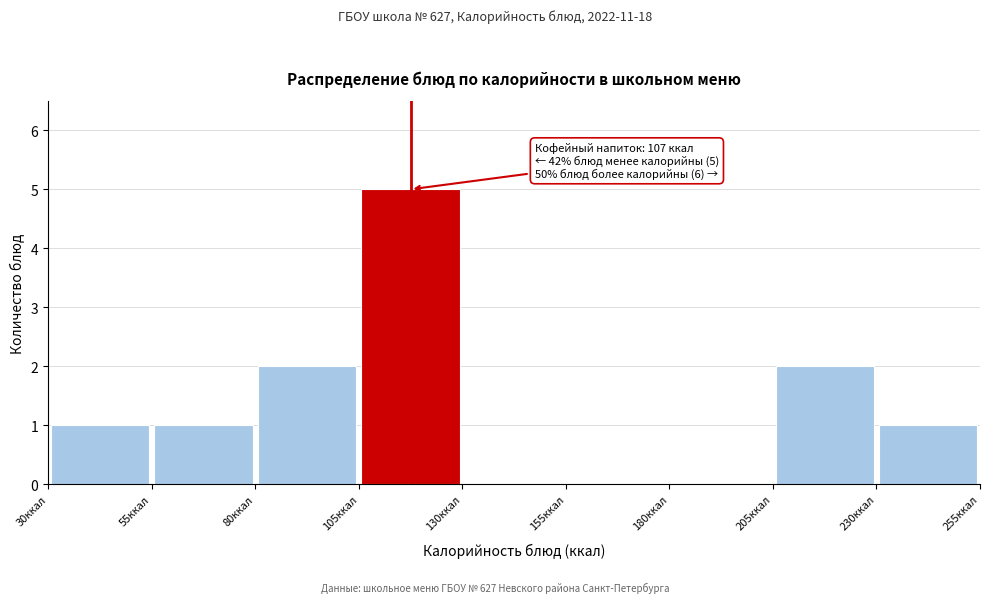

Over which range of the x-axis is the bar tallest?

105 to 130